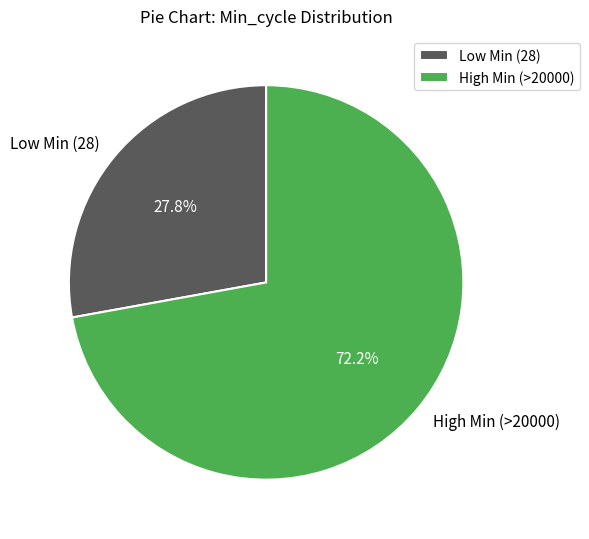

Is there any slice that represents more than half of the pie?

Yes